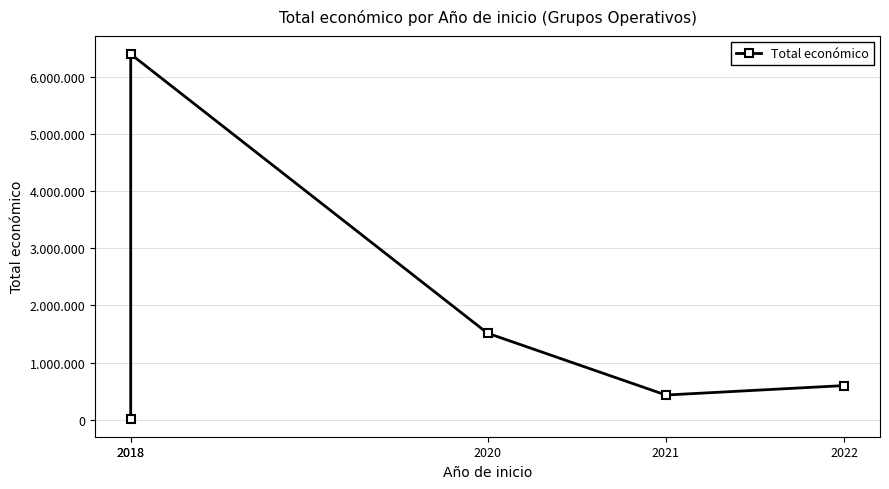

What is the difference between the maximum and minimum values?

6381797